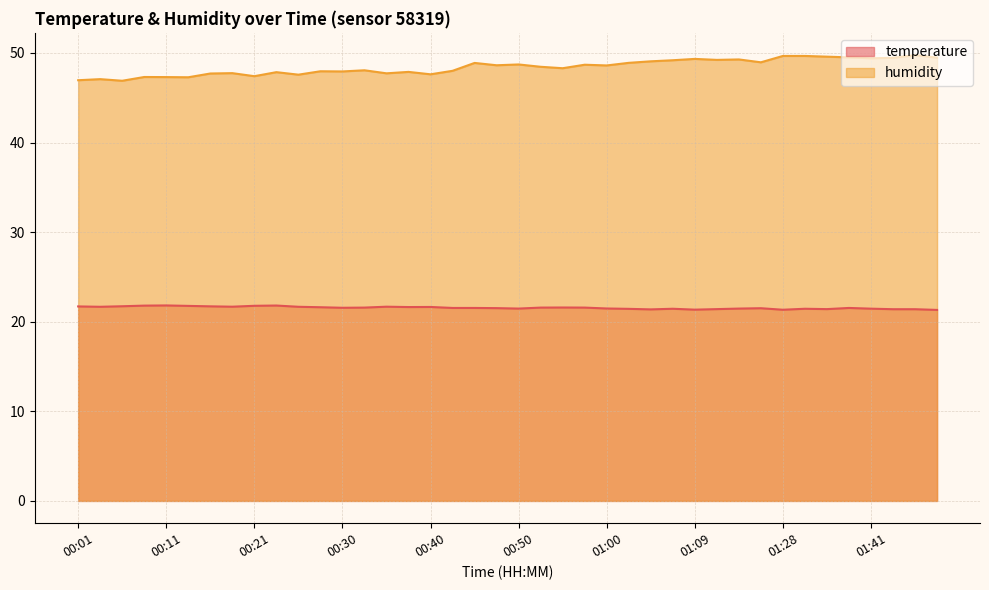

True or false: temperature and humidity cross at least once.

False